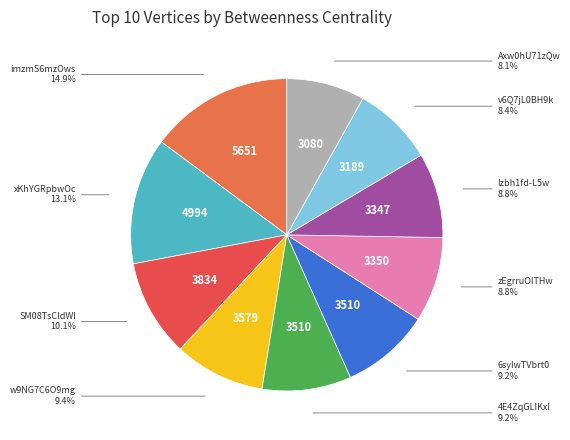

What percentage is the SM08TsCldWI slice, to the nearest percent?

10%